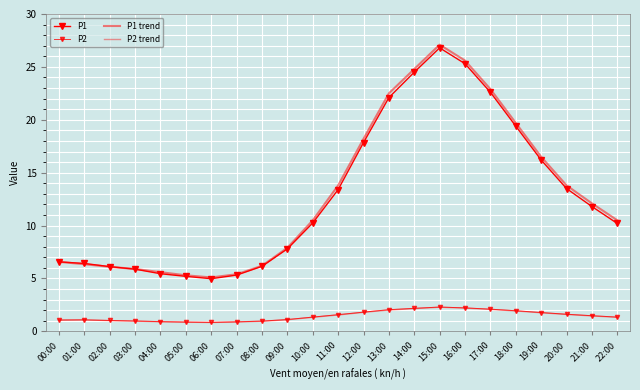

What is the smallest value displayed?

0.8